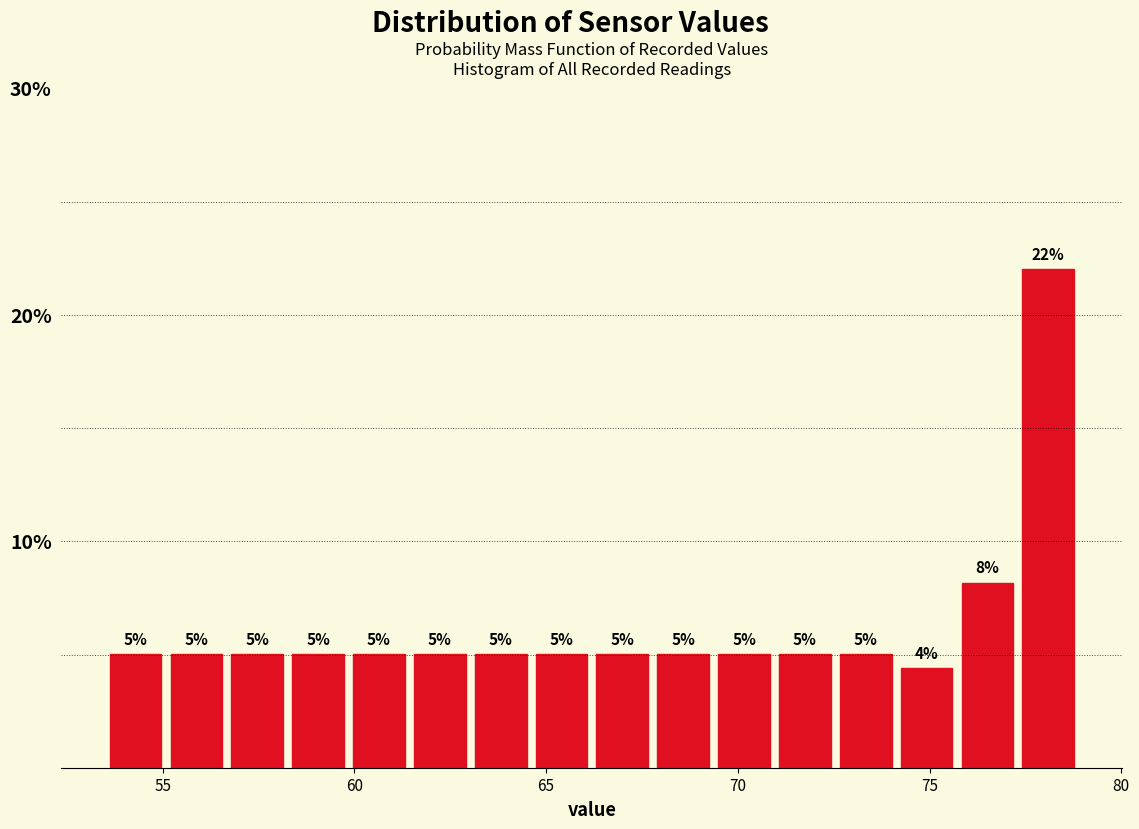

Around what value on the x-axis is the tallest bar? Give the approximate position of its centre, as read against the axis.

78.0